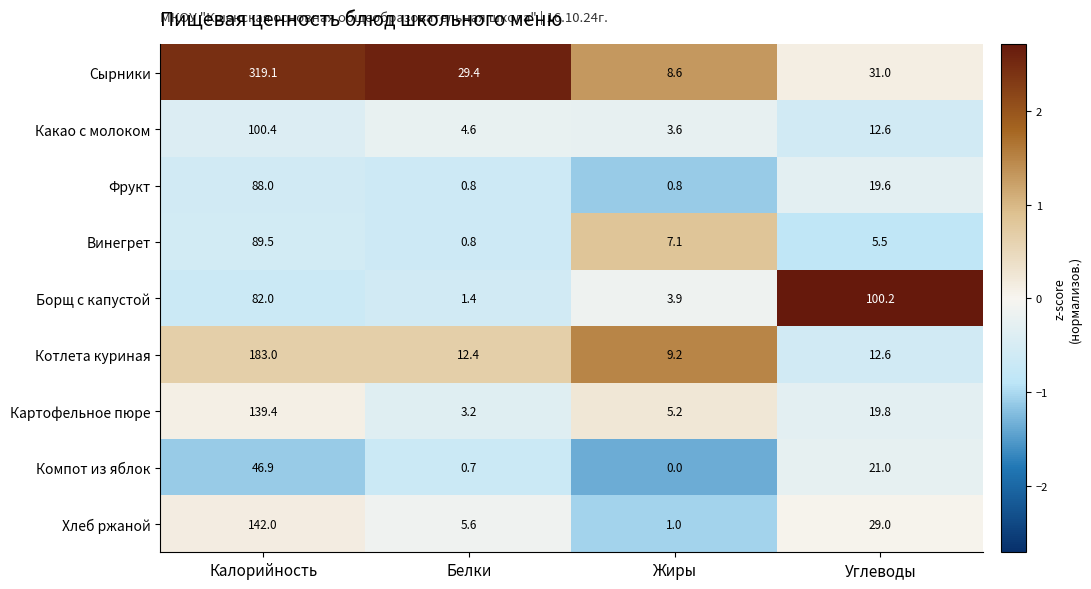

What is the spread (max minus min) of values at Белки?

28.7